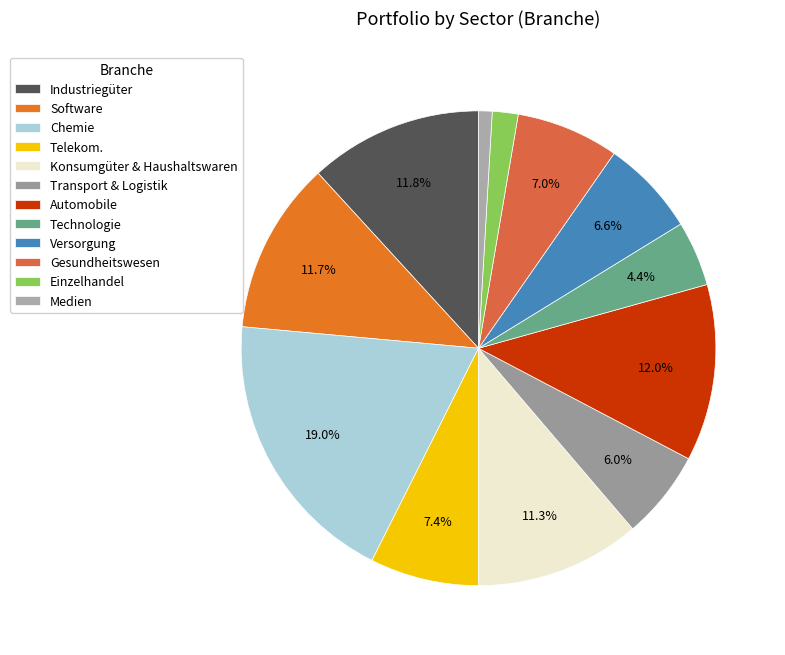

To the nearest percent, what is the combined percentage of Technologie and Konsumgüter & Haushaltswaren?

16%